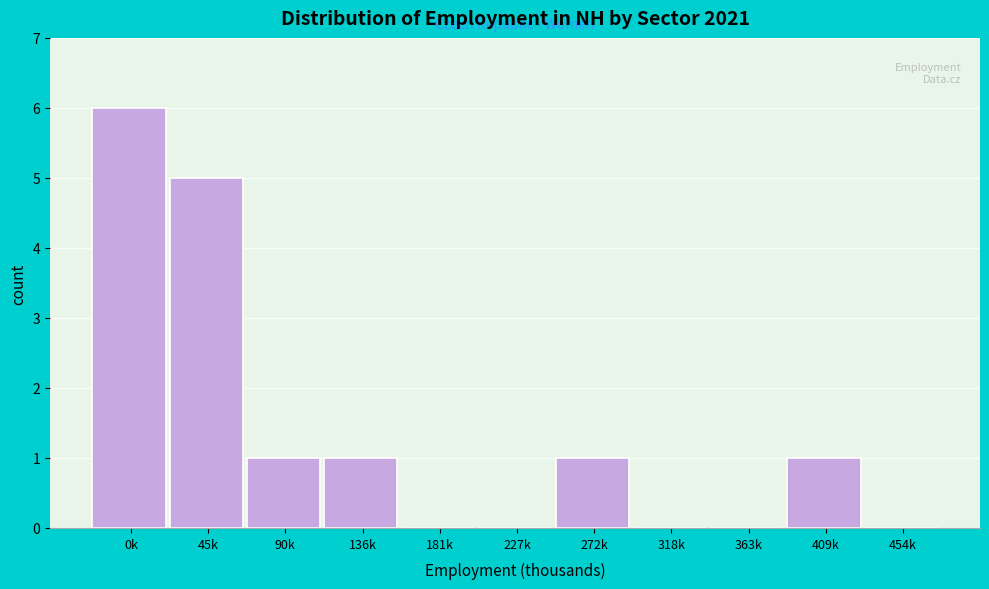

Reading left to right, what are all the values shown in this chart?

0k=6	45k=5	90k=1	136k=1	181k=0	227k=0	272k=1	318k=0	363k=0	409k=1	454k=0